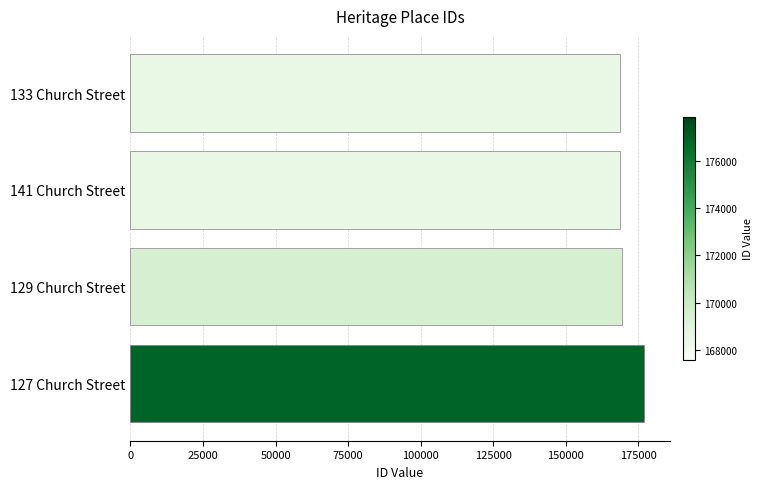

What is the difference between the second highest and second lowest values?

891